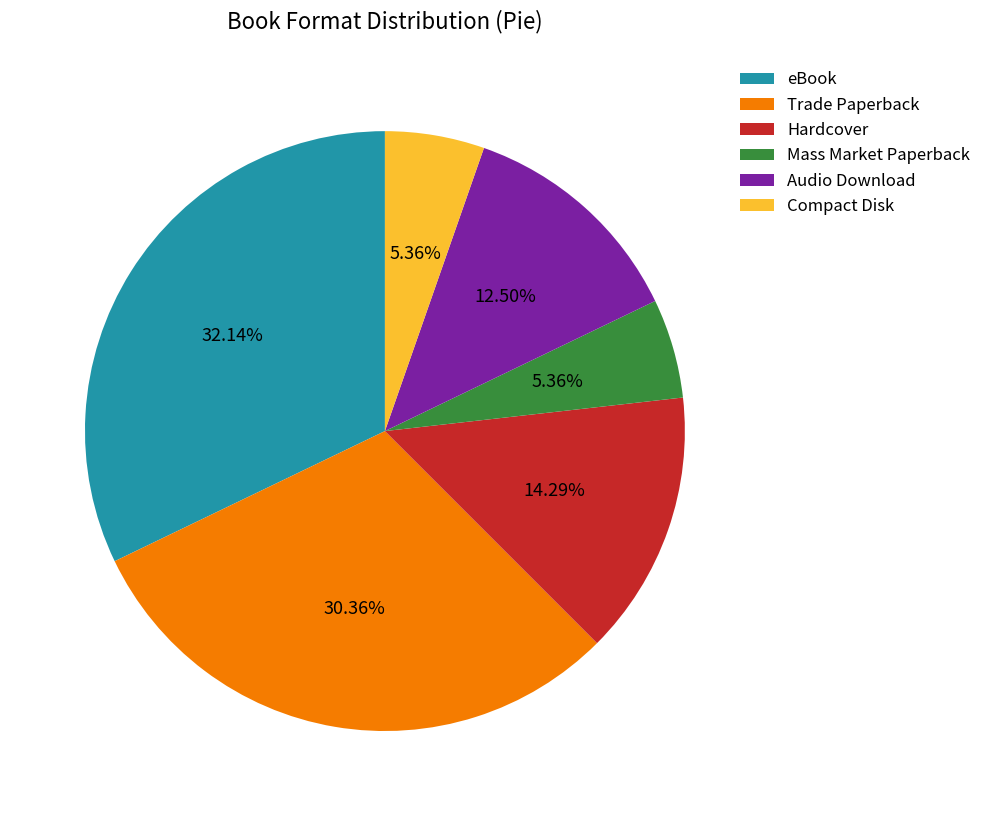

What is the largest slice in the pie chart?

eBook